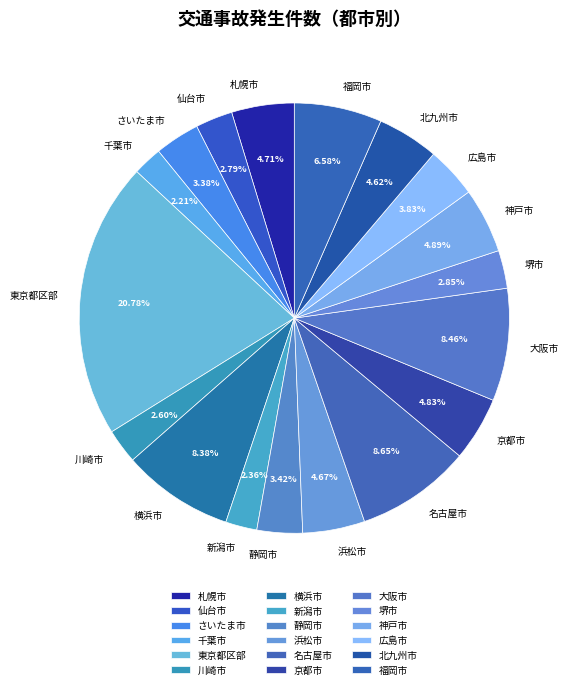

Which slice is the largest?

東京都区部